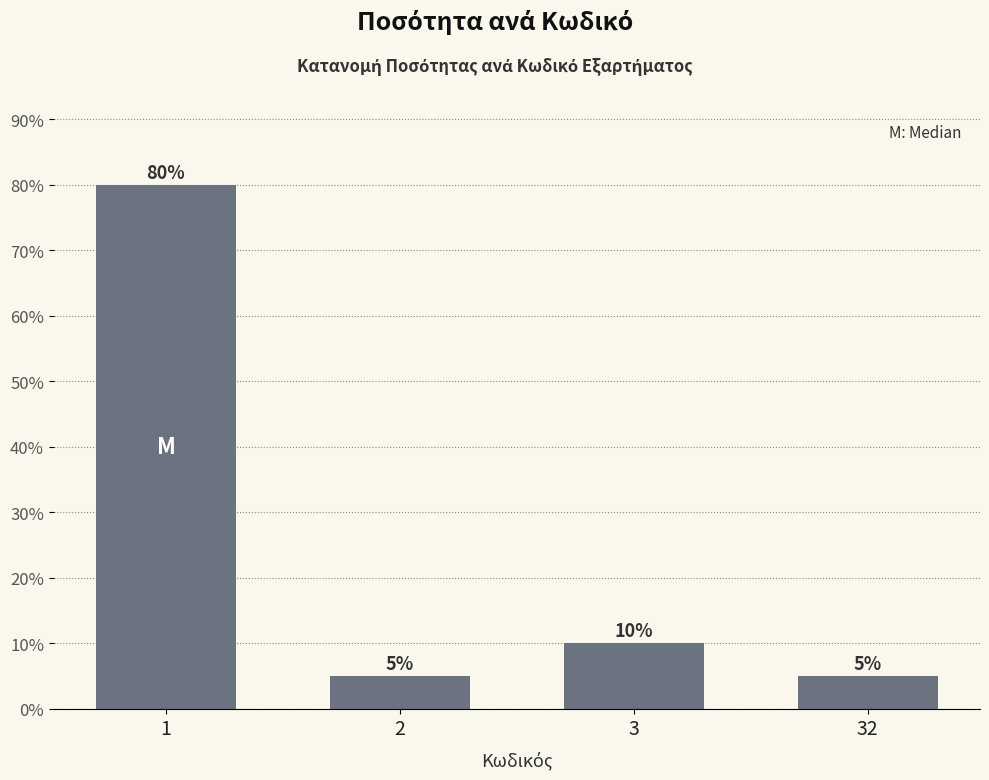

How many data points does each series have?

4